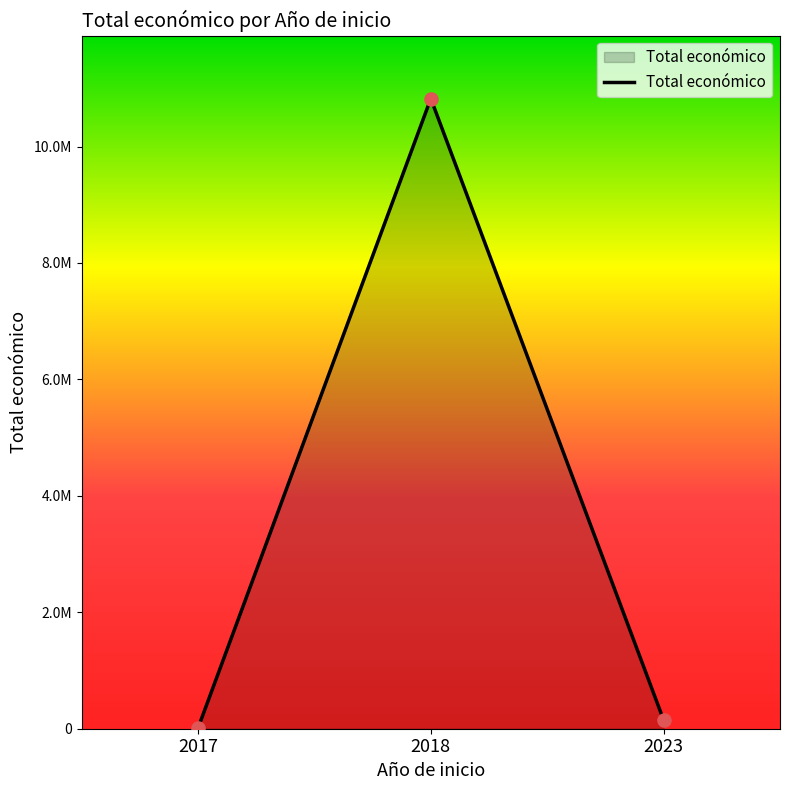

What is the change in value from 2017 to 2023?

+138000